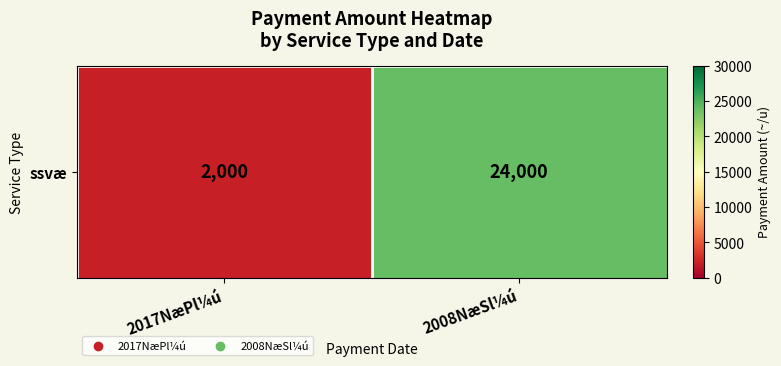

List the labels in order of value, smallest first.

2017NæPl¼ú, 2008NæSl¼ú